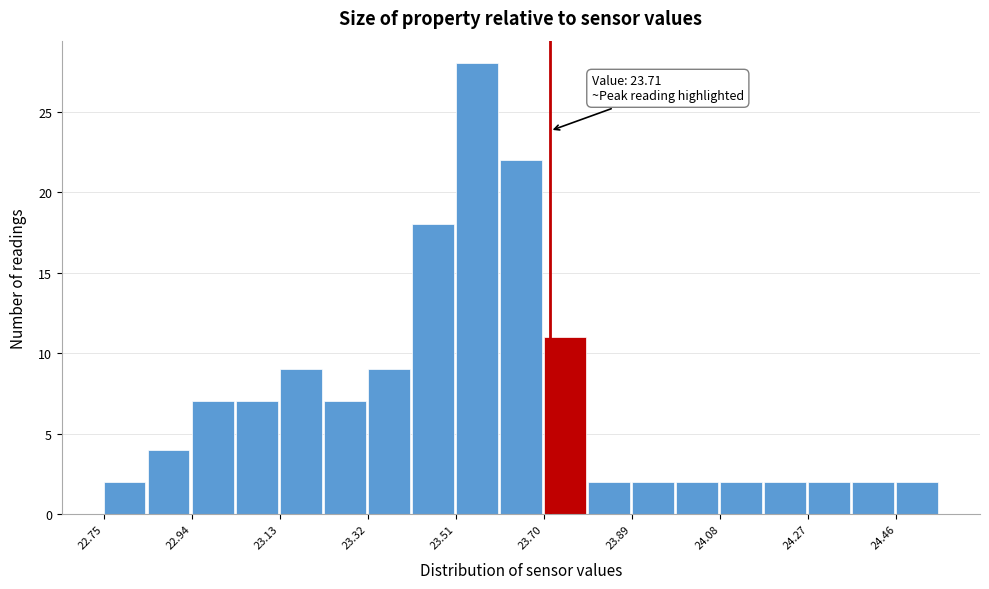

Over which range of the x-axis is the bar tallest?

23.50 to 23.60